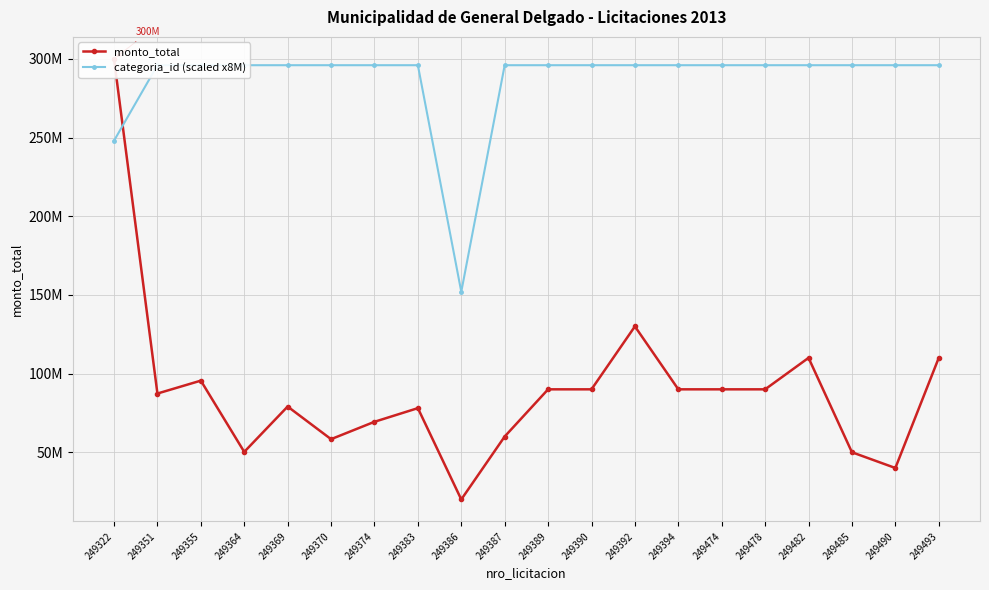

Which series changed the most between 249392 and 249482?

monto_total